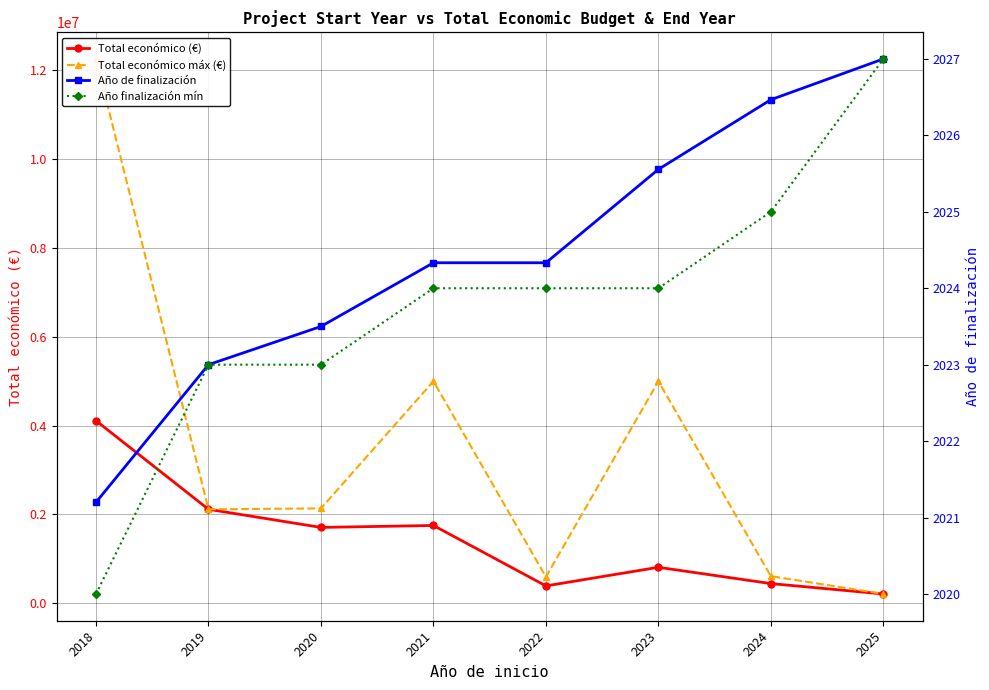

Reading left to right, what are all the values shown in this chart?

Total económico (€): 4110334.8	2115541.0	1708080.5	1751787.7	391101.7	810054.1	443124.1	209197.5
Total económico máx (€): 12257343.0	2115541.0	2136174.0	4999563.0	593713.0	4998268.0	610889.0	211754.0
Año de finalización: 2021.2	2023.0	2023.5	2024.3	2024.3	2025.6	2026.5	2027.0
Año finalización mín: 2020.0	2023.0	2023.0	2024.0	2024.0	2024.0	2025.0	2027.0